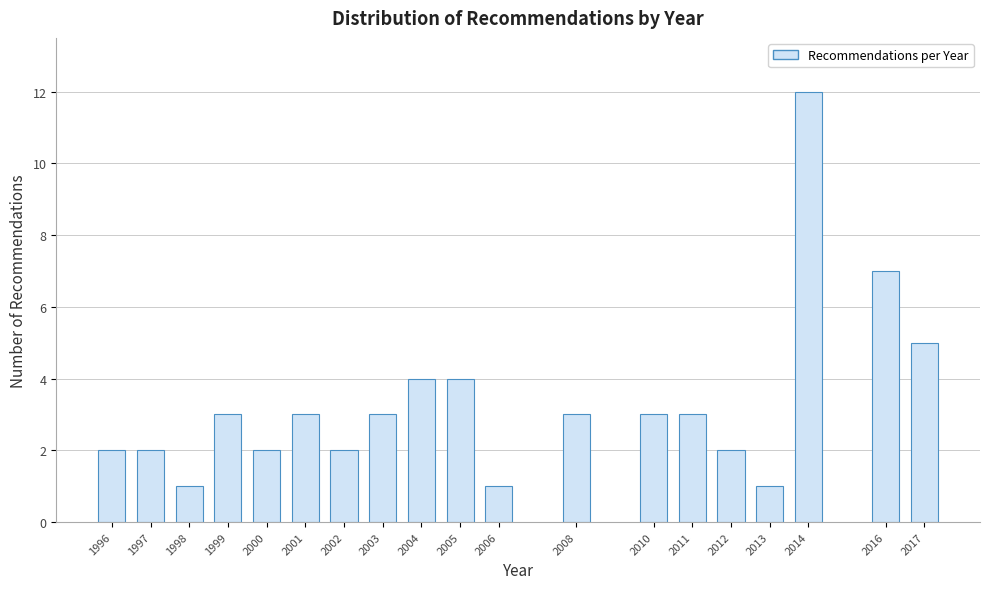

Reading left to right, what are all the values shown in this chart?

2	2	1	3	2	3	2	3	4	4	1	3	3	3	2	1	12	7	5